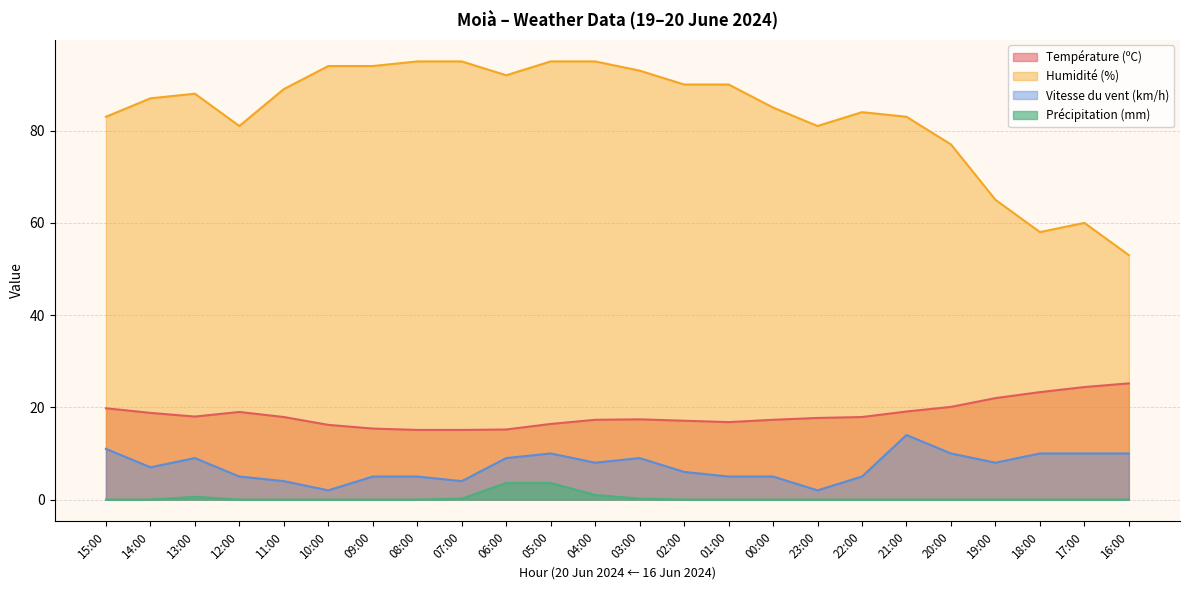

How many lines are shown in the chart?

4